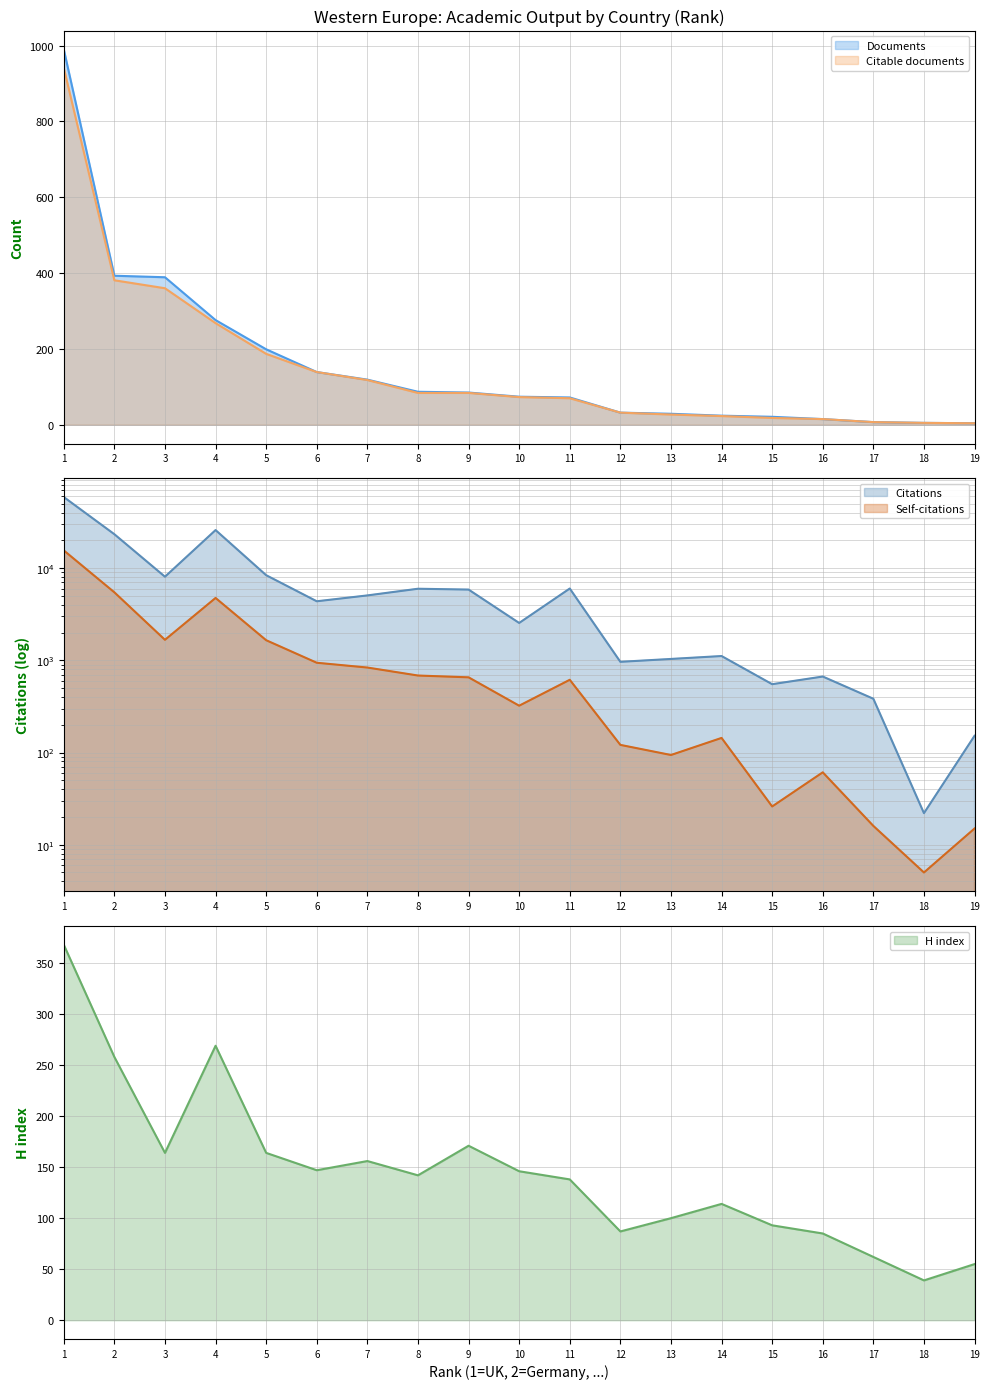

At which label is H index closest to 203?

9